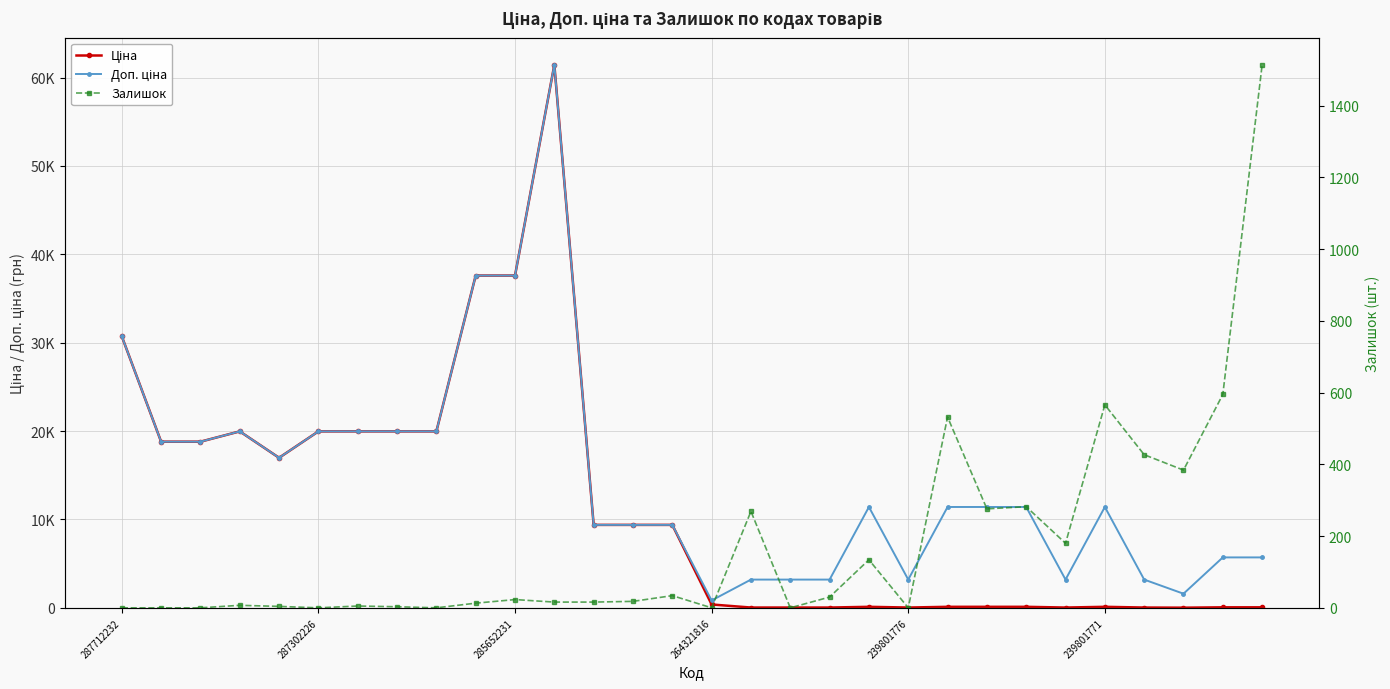

What is the total value across all series at 287712232?

61434.3